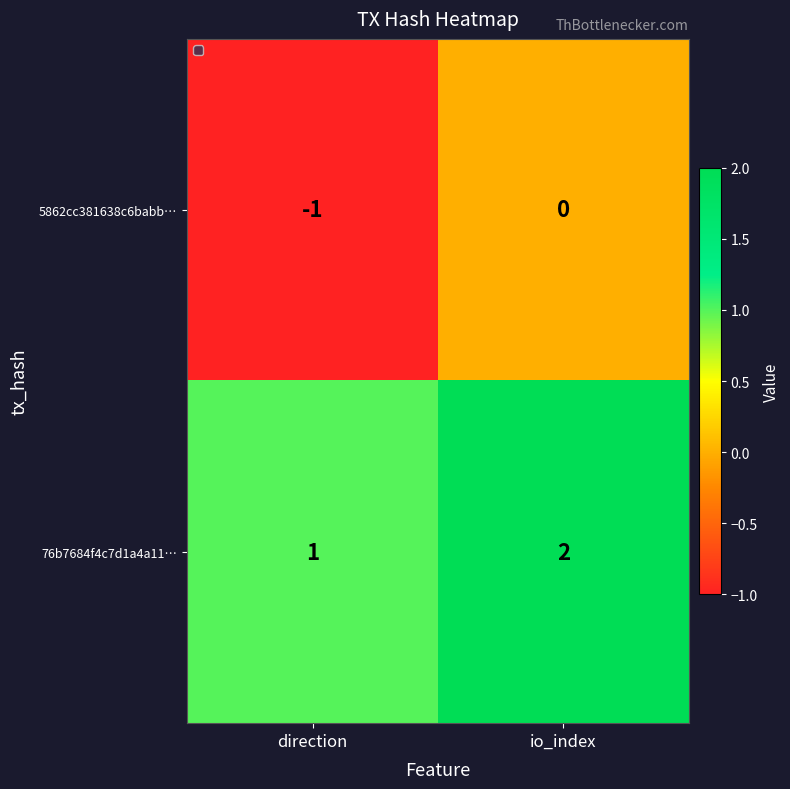

Reading left to right, what are all the values shown in this chart?

5862cc381638c6babb…: -1	0
76b7684f4c7d1a4a11…: 1	2